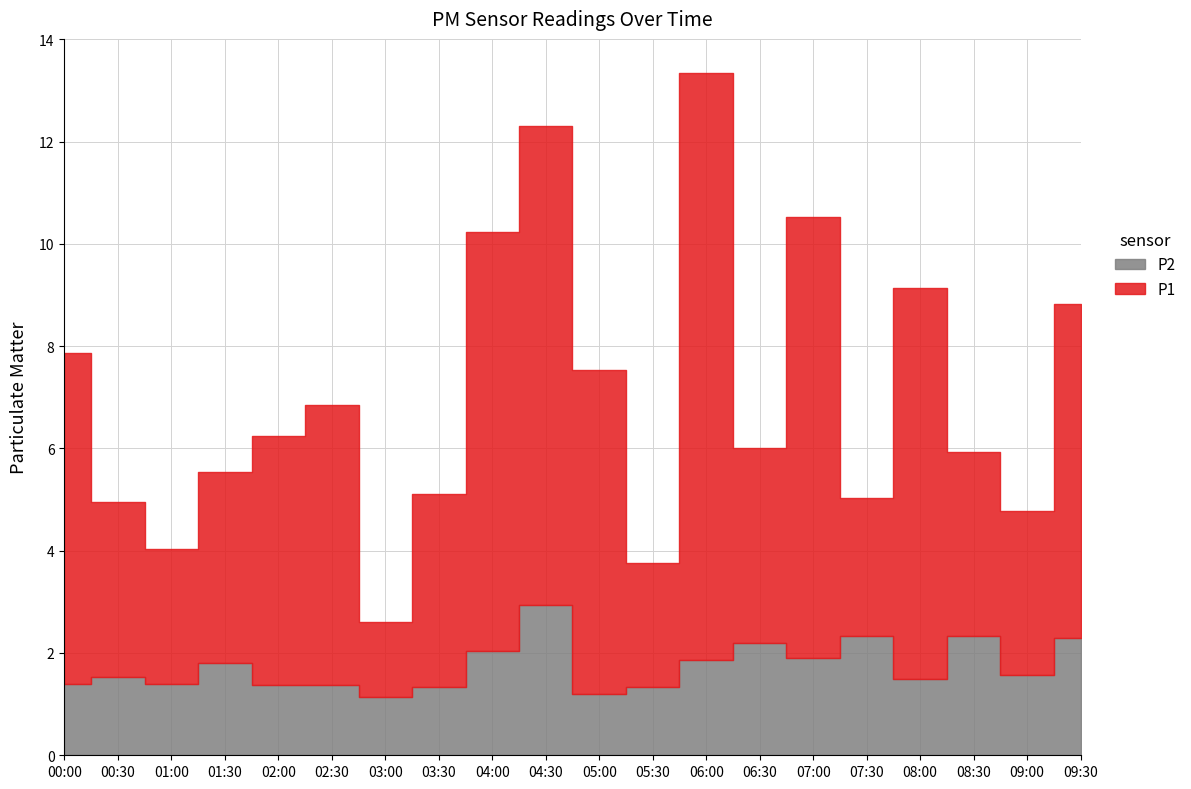

How many lines are shown in the chart?

2